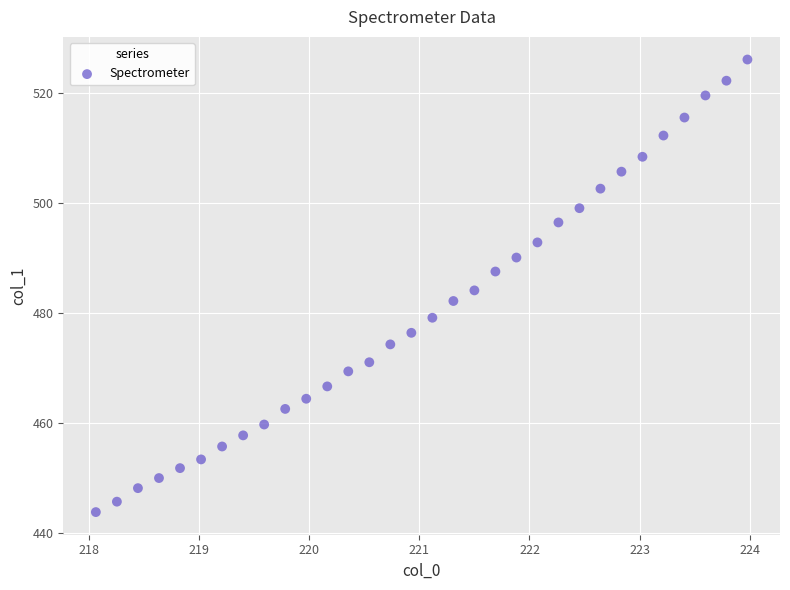

What is the range of X values (max minus min)?

5.9